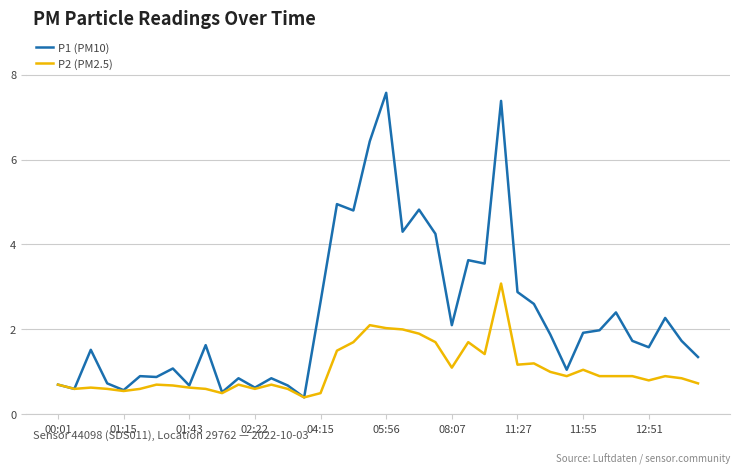

List the series in order of their overall mean, highest first.

P1 (PM10), P2 (PM2.5)